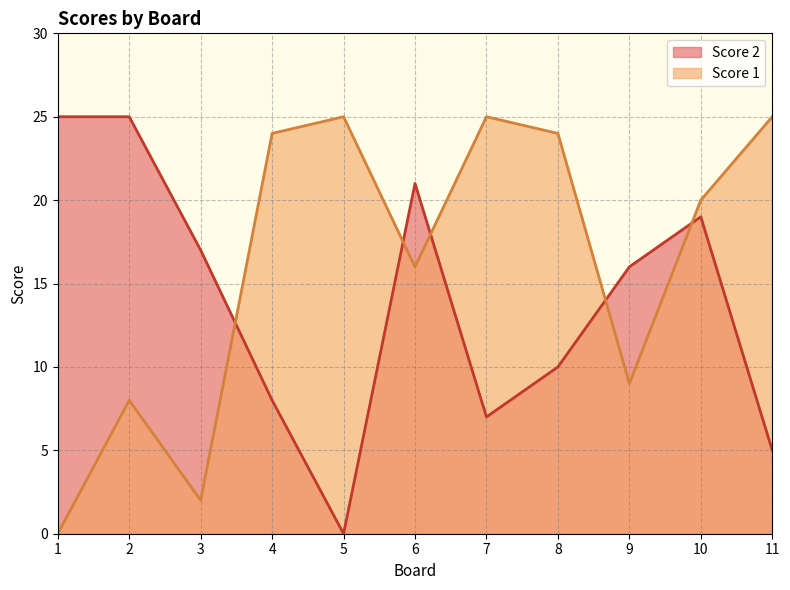

After their last crossing, which series has the higher values: Score 2 or Score 1?

Score 1